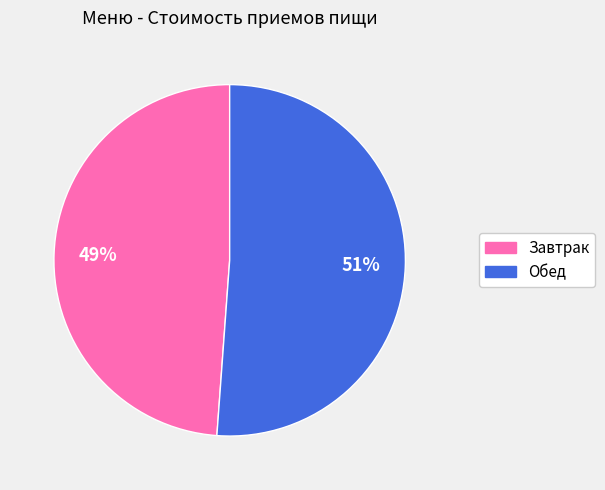

To the nearest percent, what is the difference between the Завтрак and Обед slice percentages?

2%